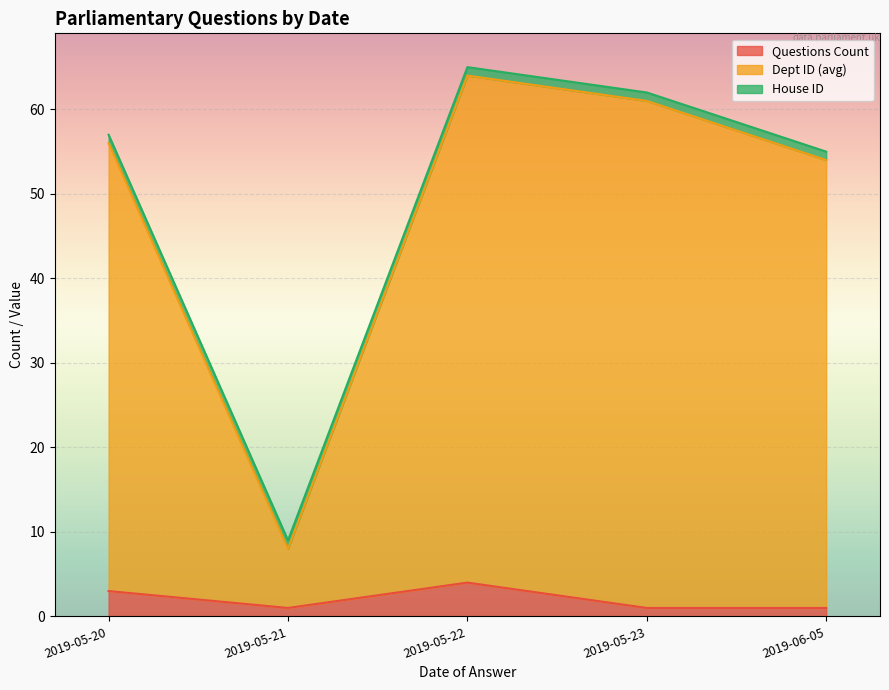

At which label does Dept ID (avg) reach its peak?

2019-05-22